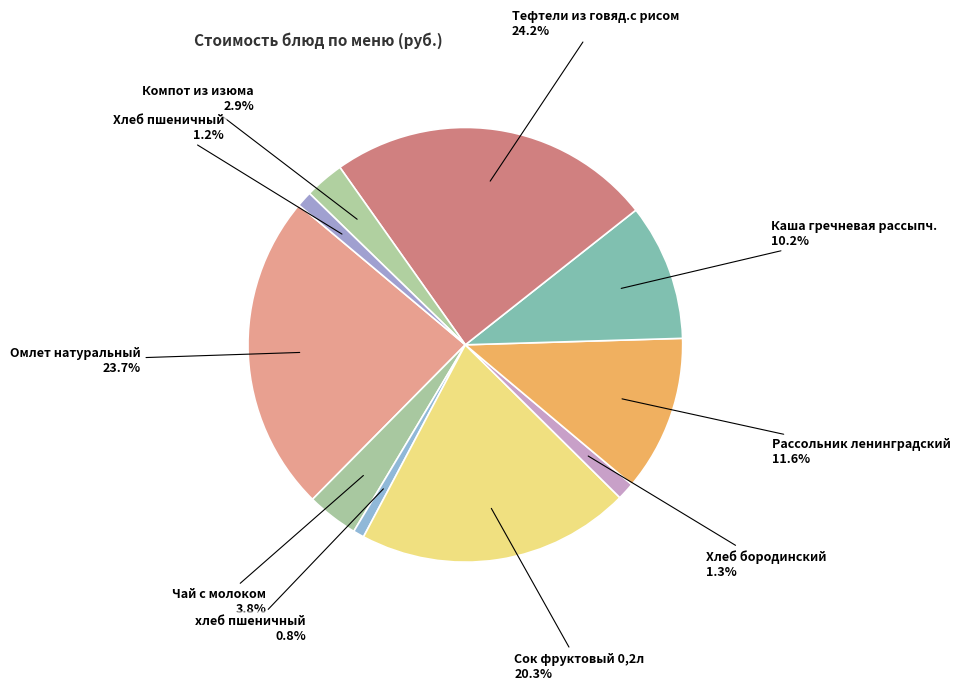

Combined, what portion of the pie is Чай с молоком and Тефтели из говяд.с рисом?

28.0%